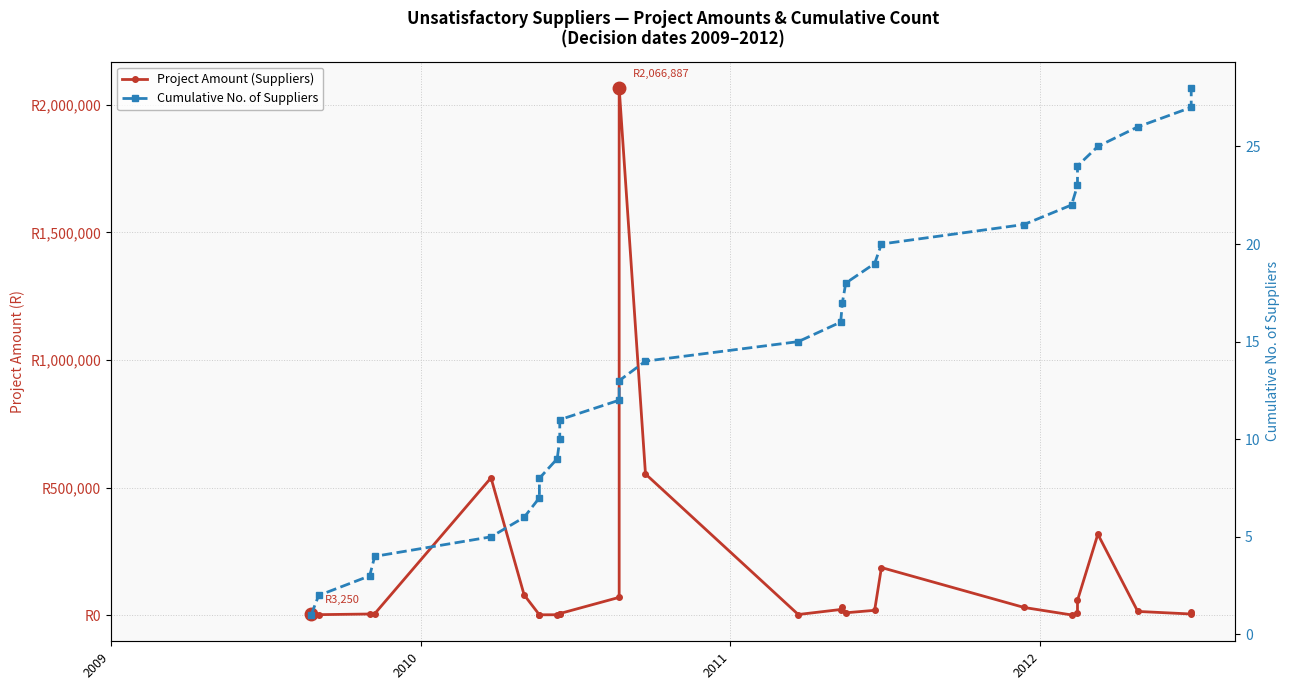

Count the number of categories in the chart.

28